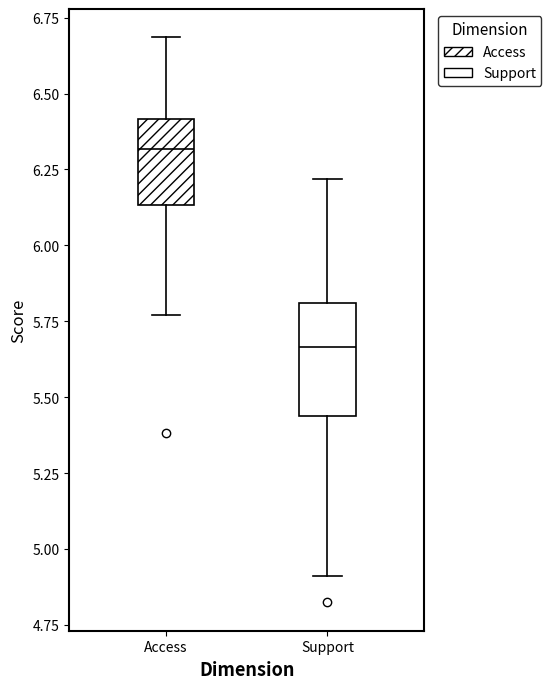

Which box is the tallest, from its lower edge to its upper edge?

Support